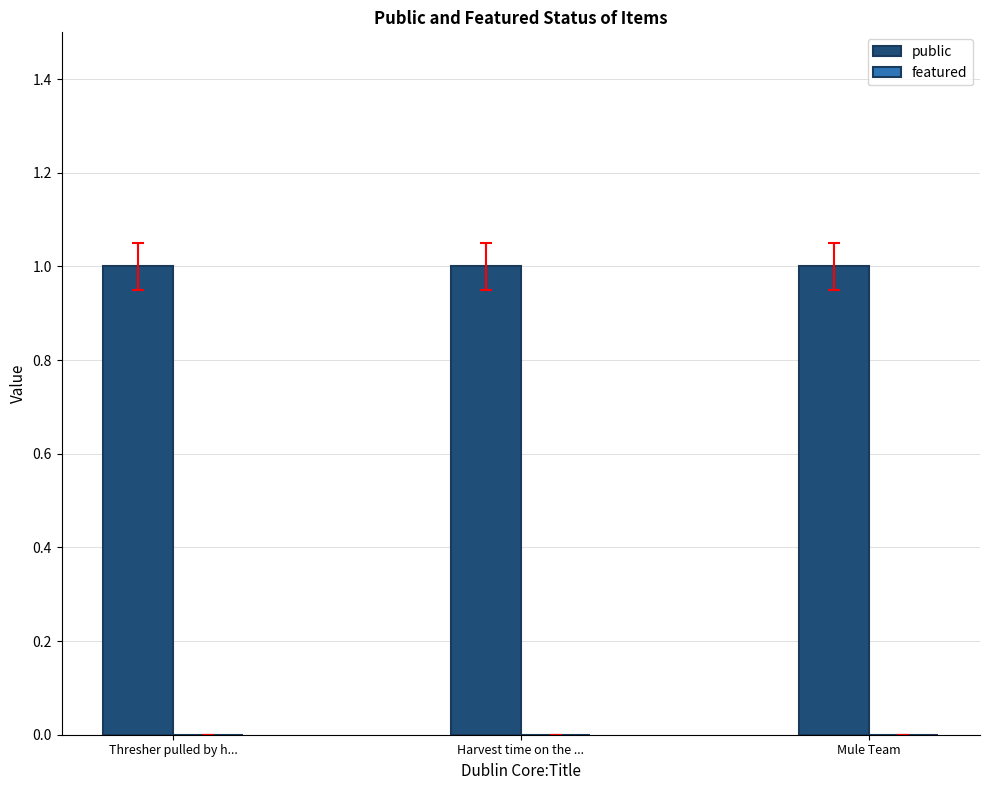

Rank the series by their maximum value, from highest to lowest.

public, featured